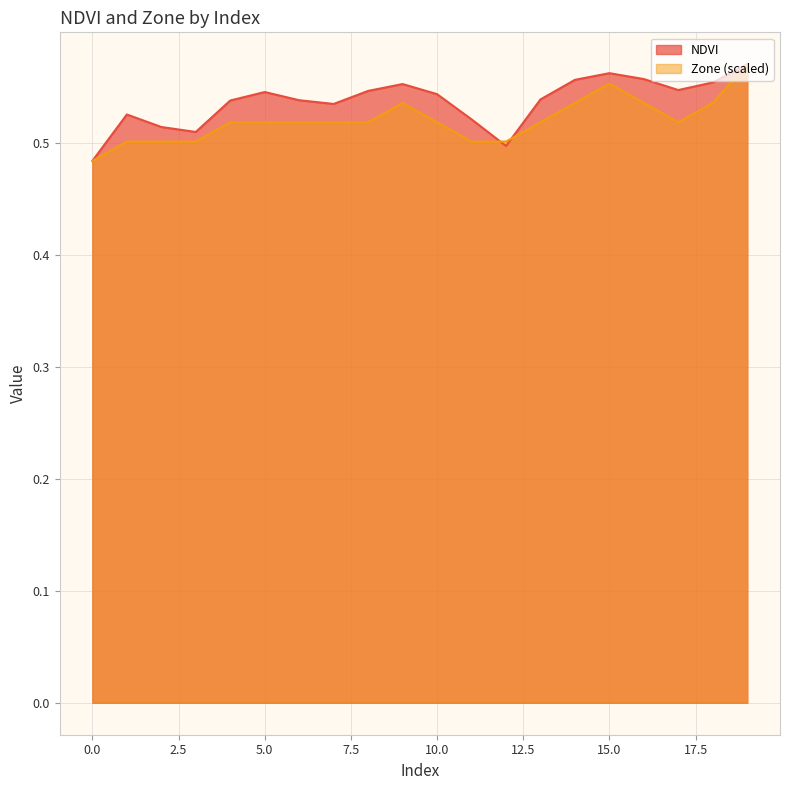

Between which two adjacent categories do Zone and NDVI first intersect?

11 and 12